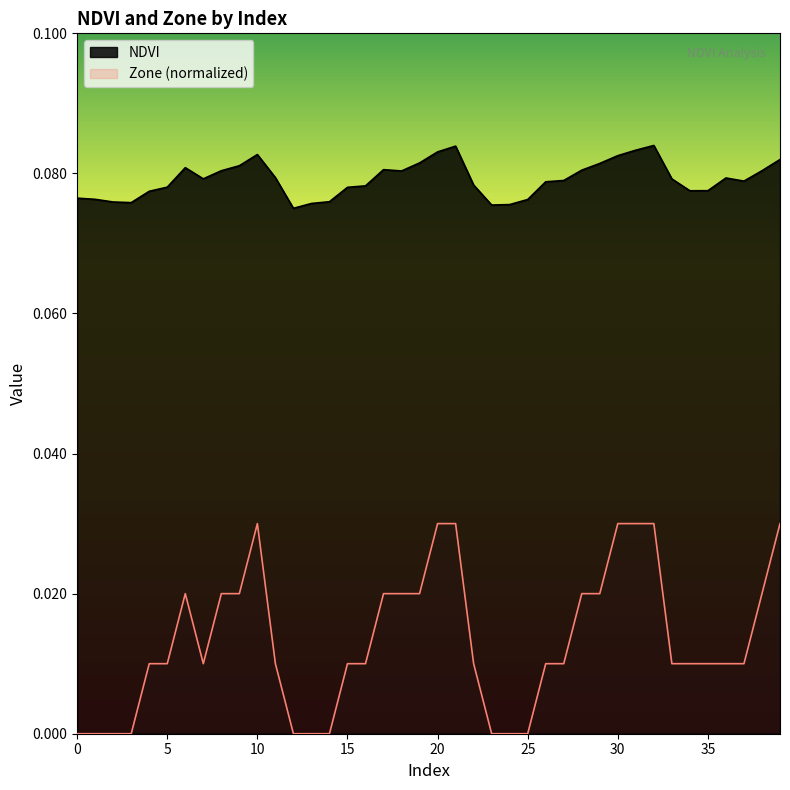

How many interior local valleys does the NDVI series have?

7